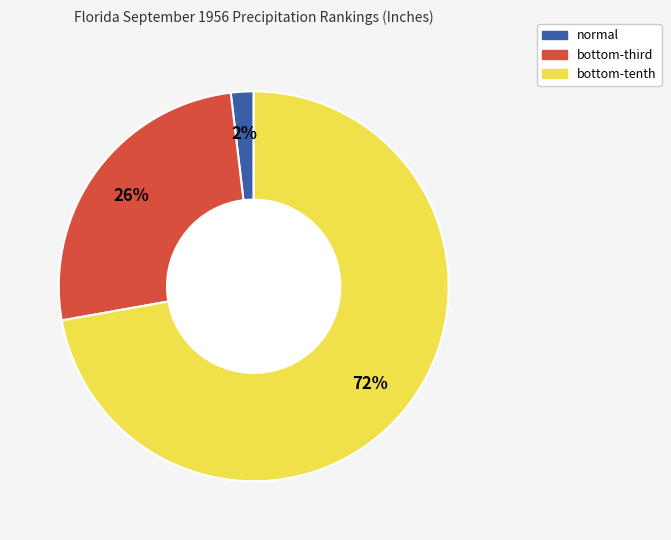

Is there any slice that represents more than half of the pie?

Yes